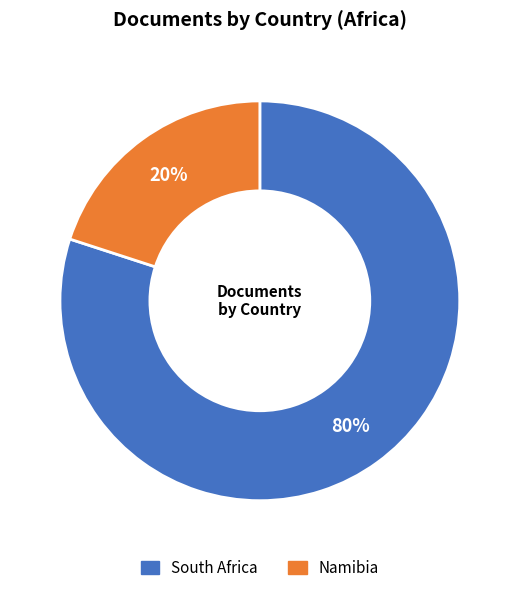

To the nearest percent, what is the average slice percentage?

50%